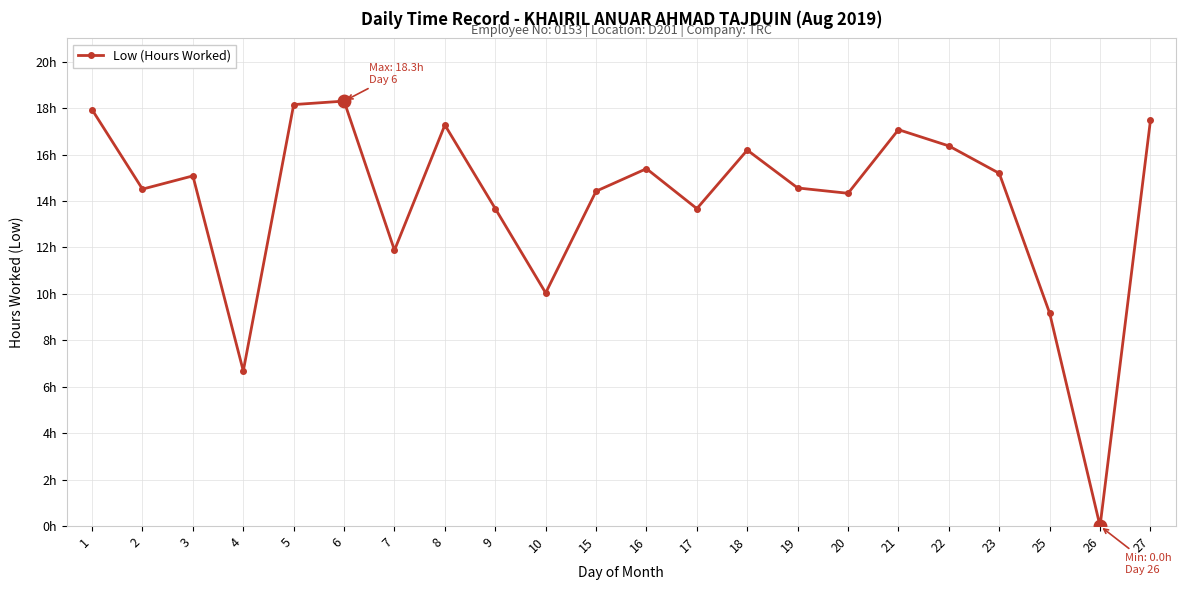

Where is the first local minimum?

2